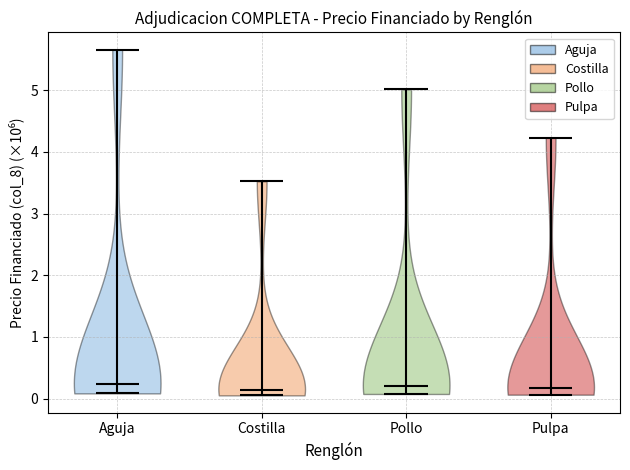

Reading left to right, read every violin against the y-axis: where its median line is, and the lowest and highest points it reaches. The values are not printed on the chart, so give them approximately, as read against the axis.

Aguja: median line 0.2, lowest point 0.1, highest point 5.7
Costilla: median line 0.1, lowest point 0.1, highest point 3.5
Pollo: median line 0.2, lowest point 0.1, highest point 5.0
Pulpa: median line 0.2, lowest point 0.1, highest point 4.2